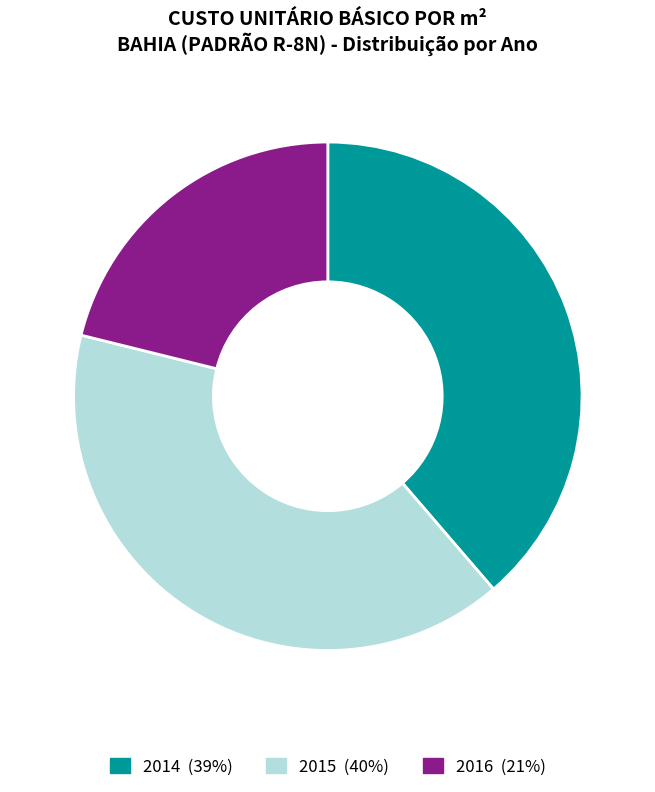

To the nearest percent, what is the difference between the largest and smallest slice percentages?

19%